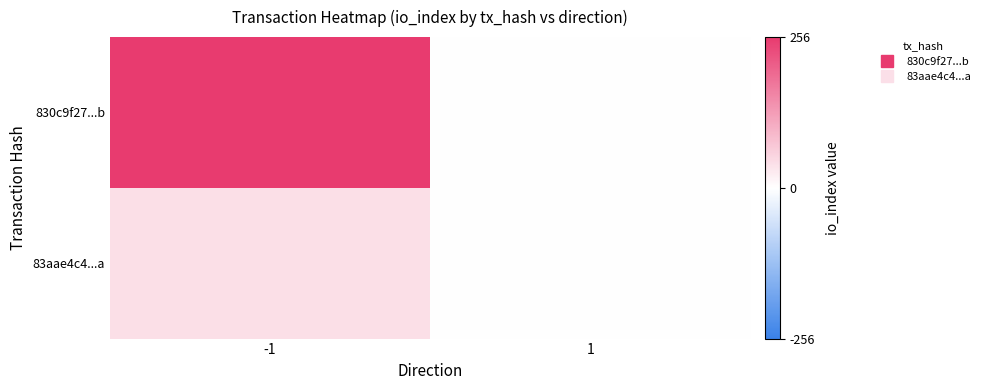

Reading left to right, extract all data points from this chart.

830c9f27...b: -1=256	1=-1
83aae4c4...a: -1=40	1=1